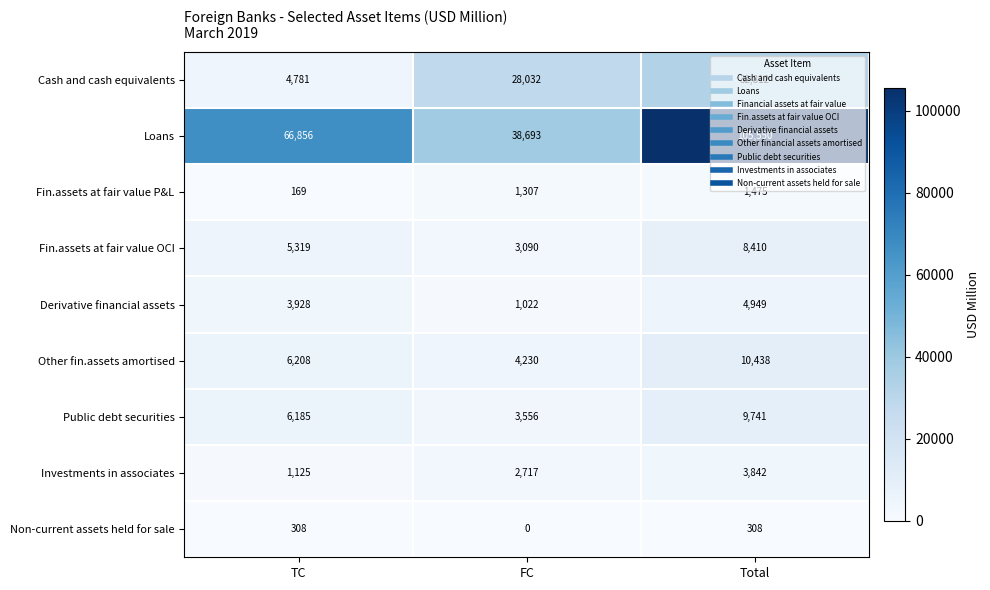

What is the difference between the maximum and second lowest values in the Investments in associates series?

1125